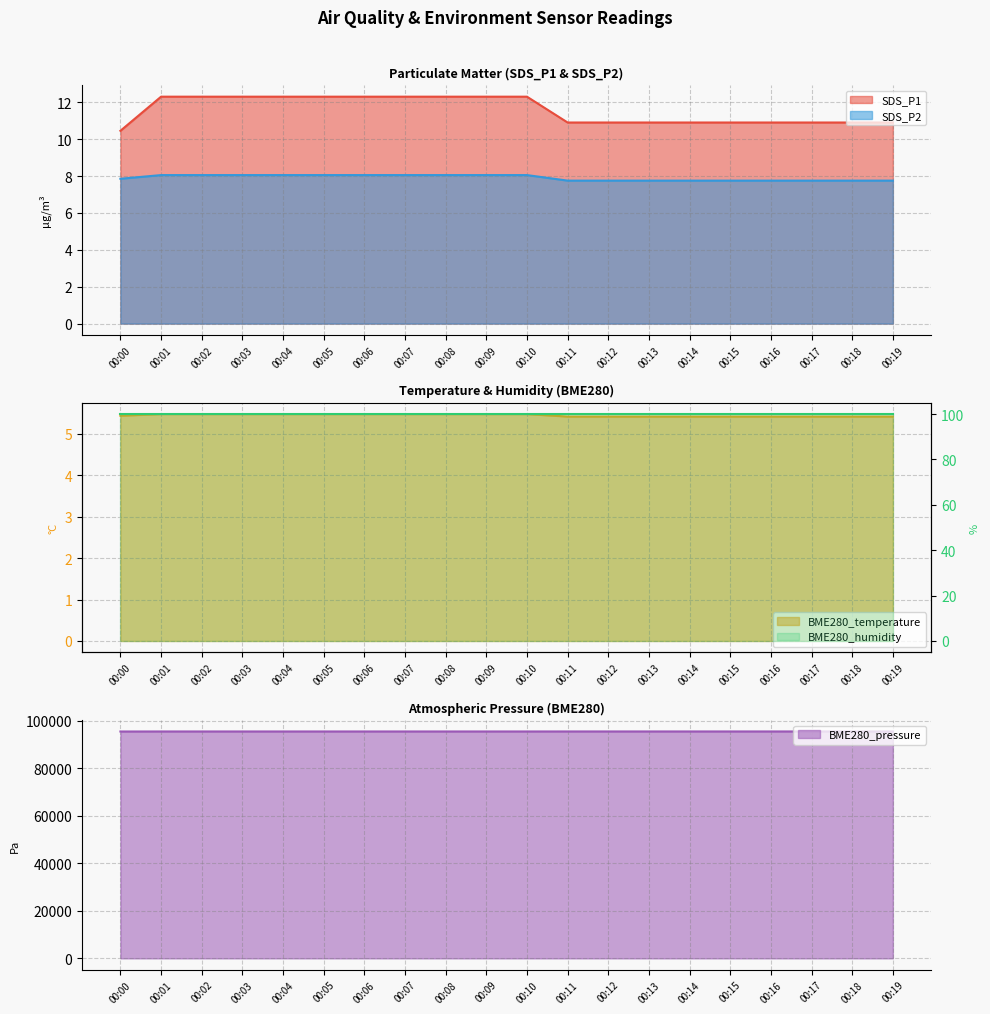

What is the difference between the maximum and minimum values in the SDS_P1 series?

1.9